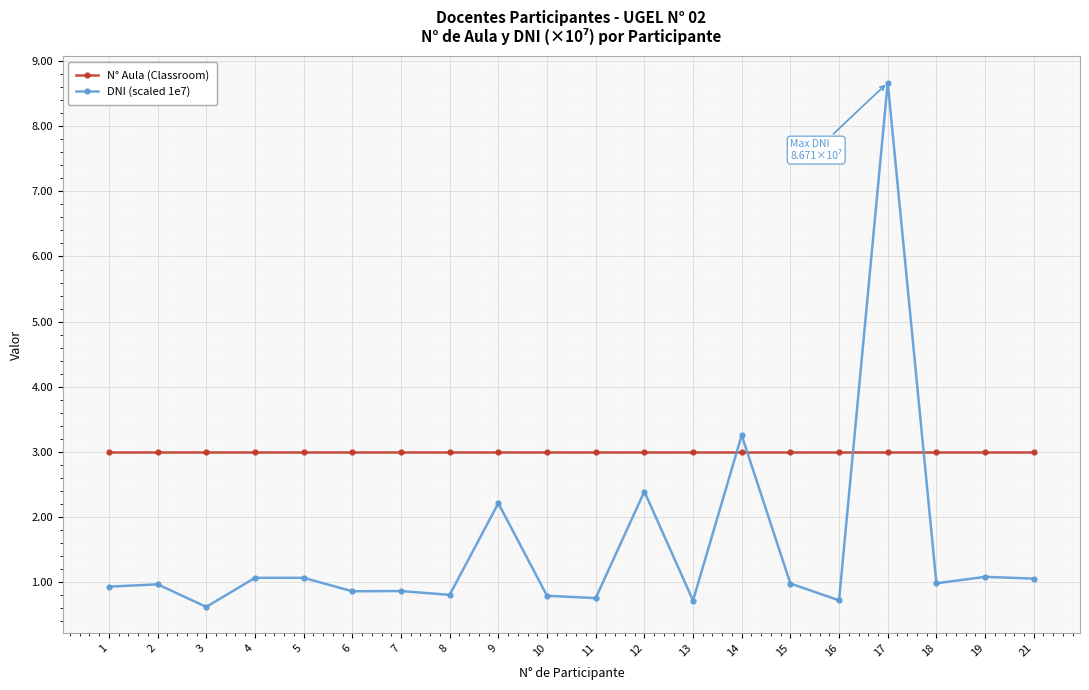

What is the value of the N° Aula (Classroom) point at the 16th from the left?

3.0